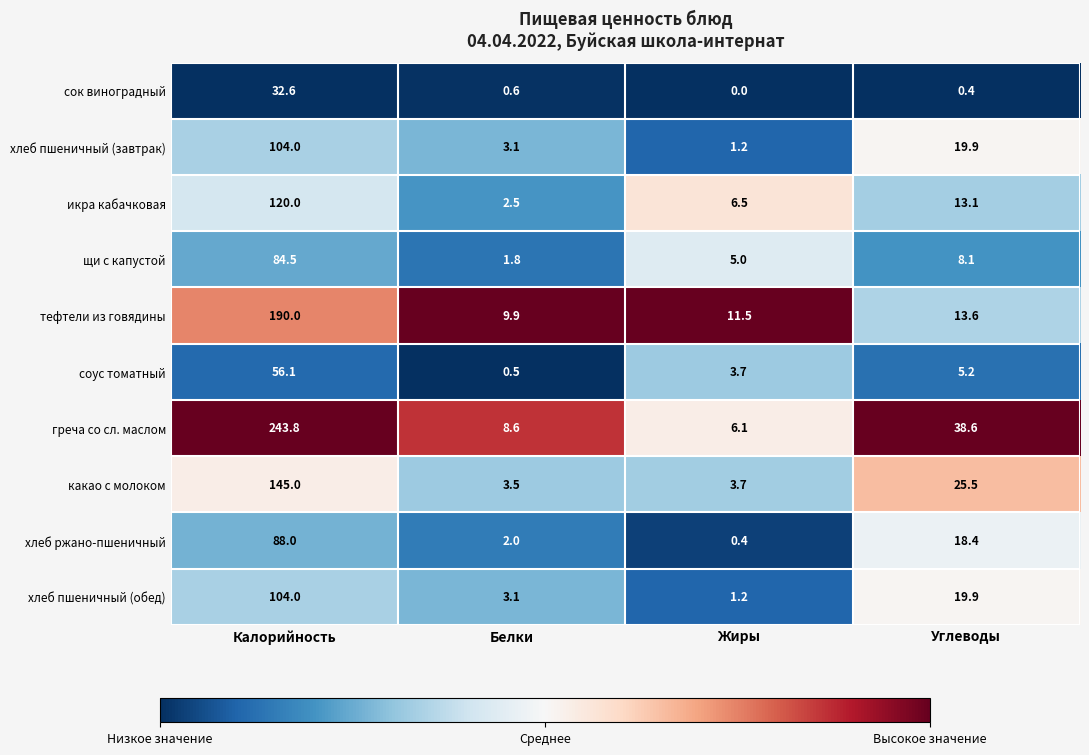

The сок виноградный series shows 0.6 at Белки. True or false?

True